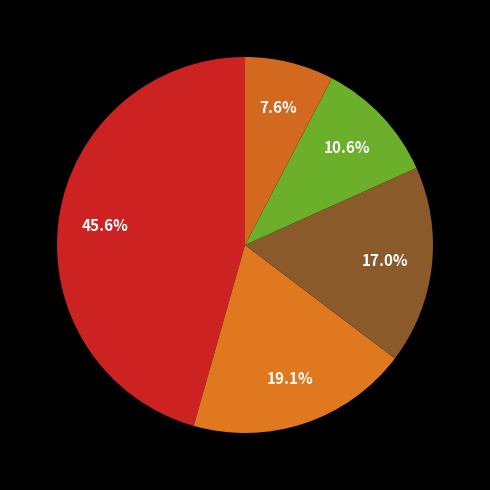

How many segments does this pie chart have?

5